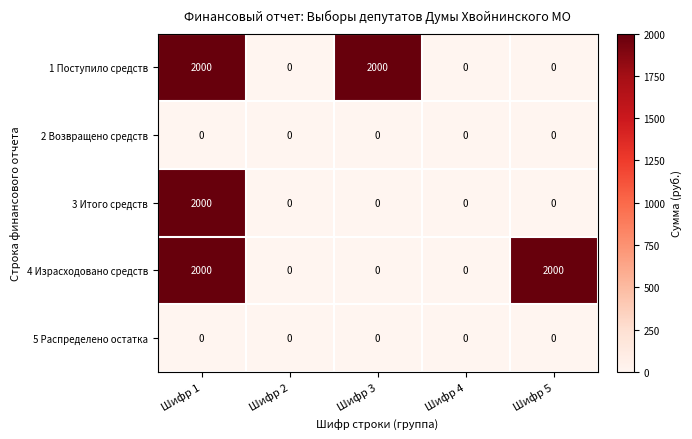

What is the maximum value shown in the chart?

2000